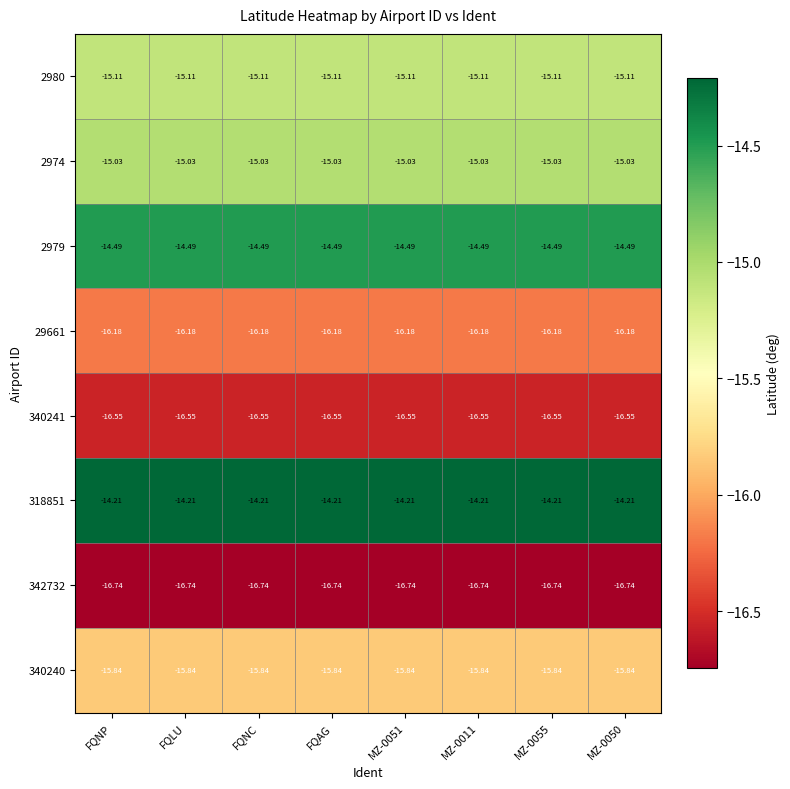

Is the value of 340241 at MZ-0011 greater than the value of 2980 at FQLU?

No